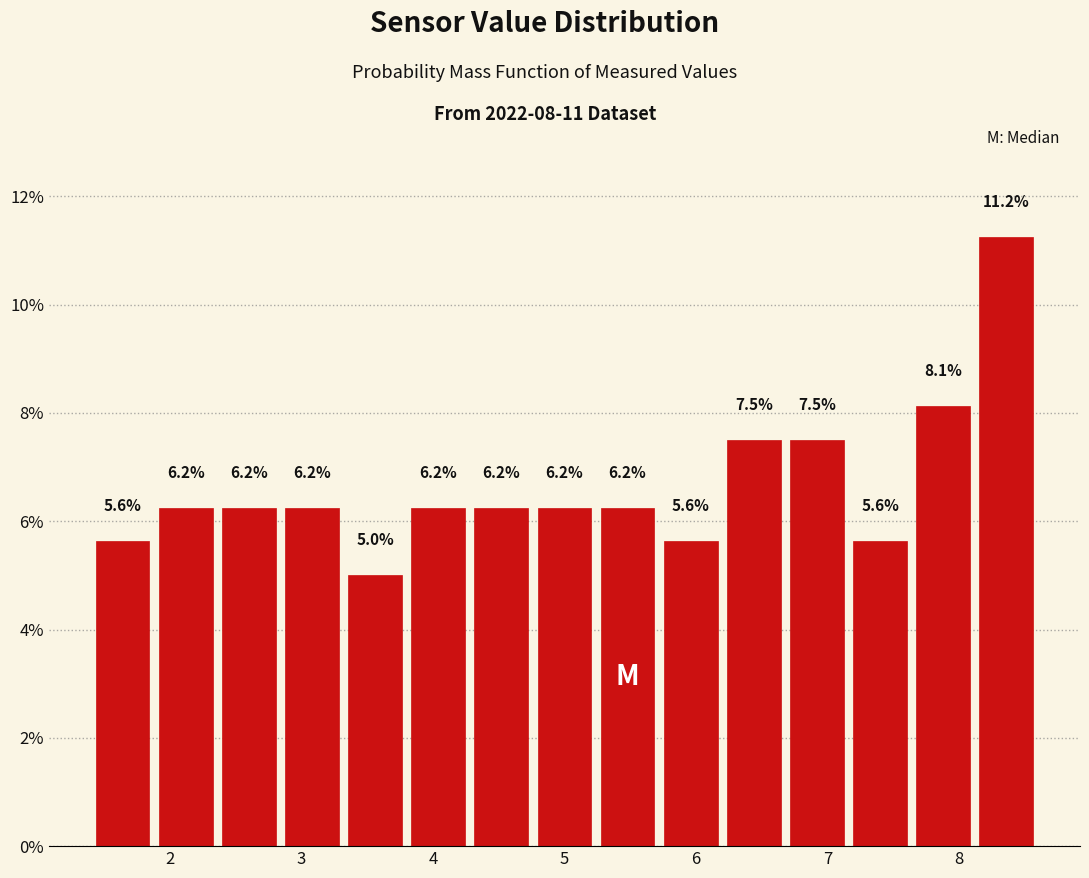

What is the height of the bar covering 1.40 to 1.88 on the x-axis? The bar edges are not printed on the chart, so give them approximately, as read against the axis.

5.6